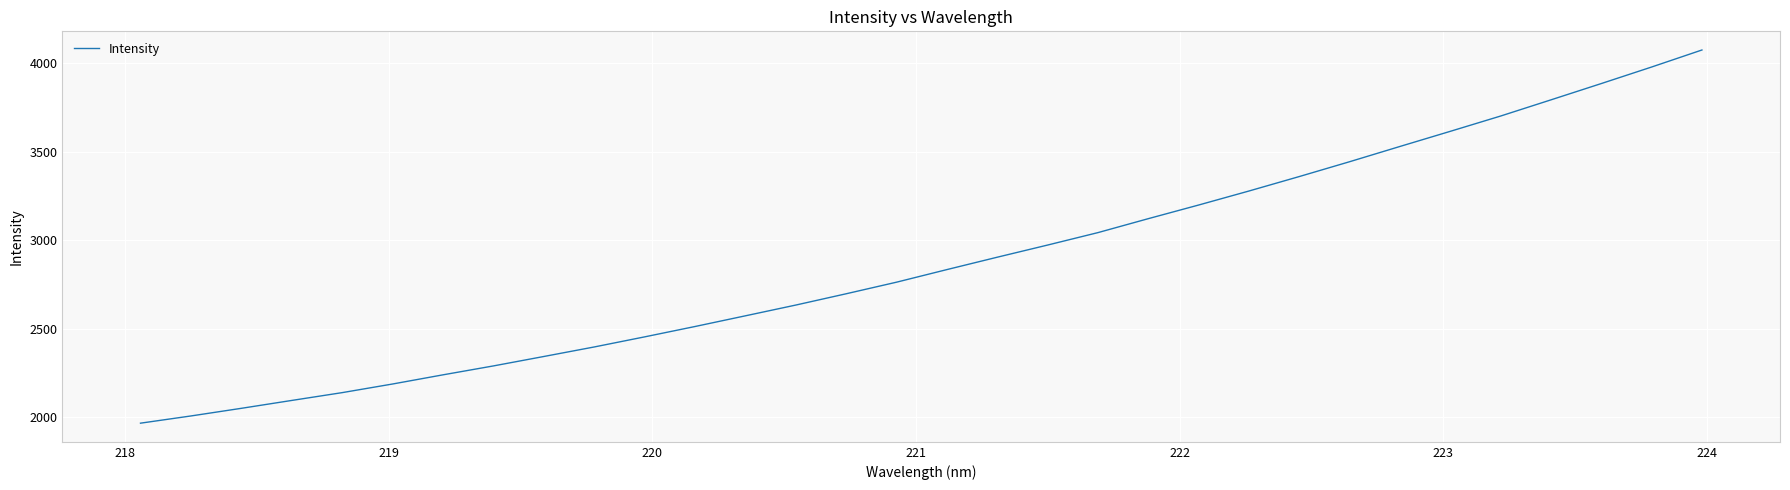

What is the maximum value shown in the chart?

4073.8